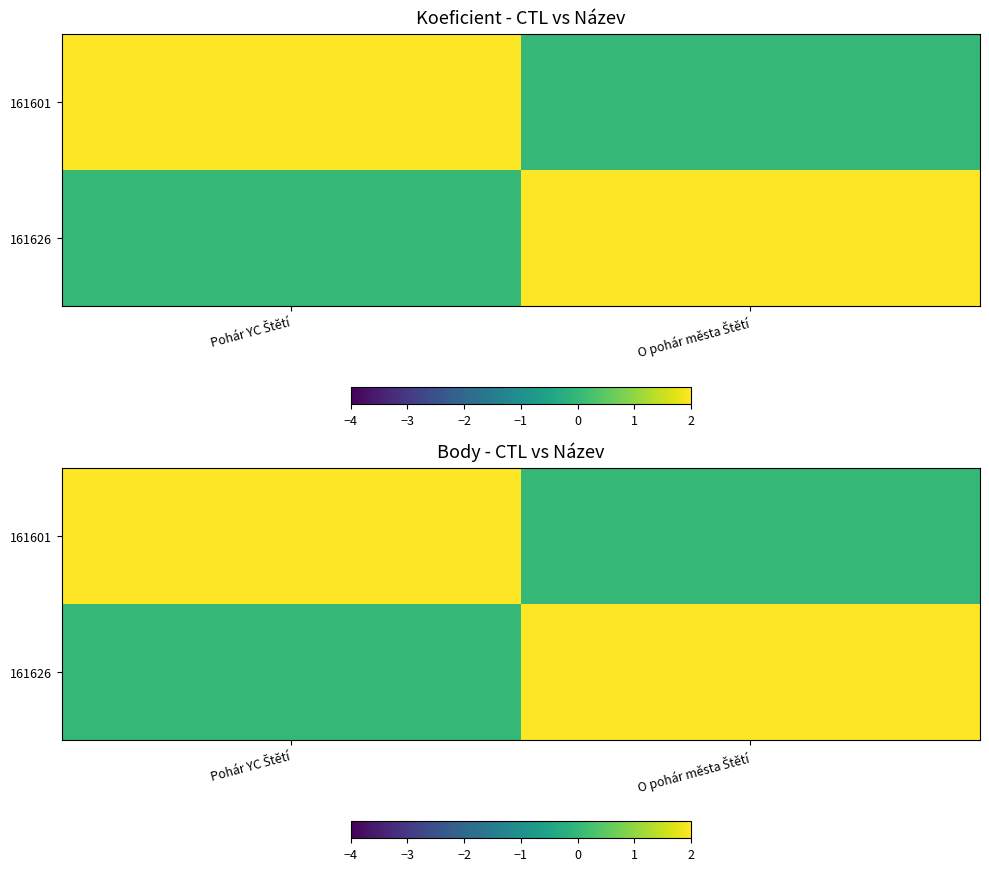

At how many categories does at least one series exceed 0?

2